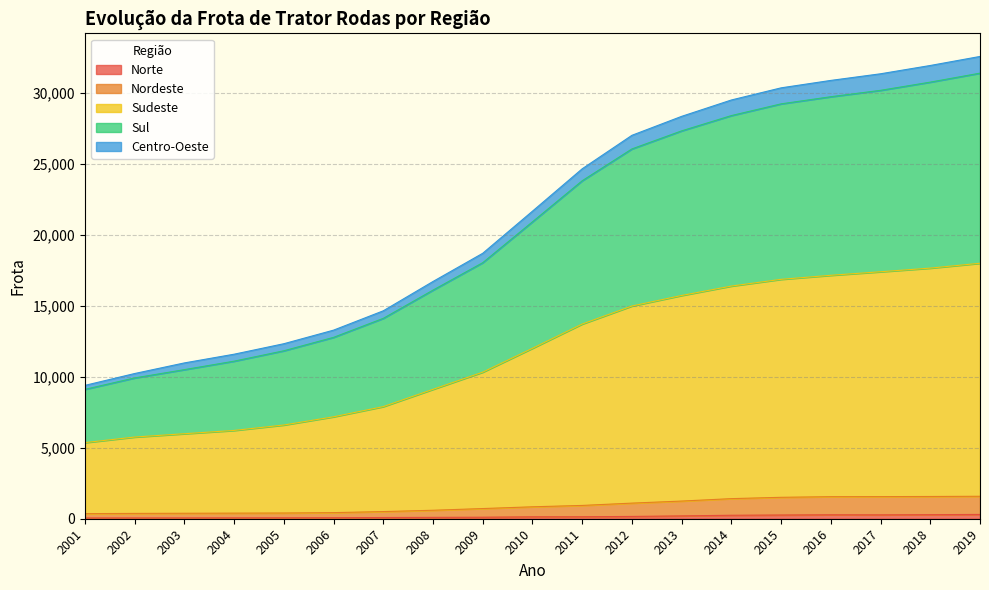

What is the approximate value of Norte at 2016, to the nearest 10?

280